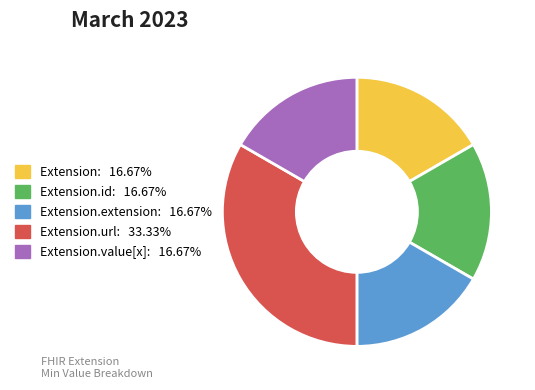

Is there any slice that represents more than half of the pie?

No